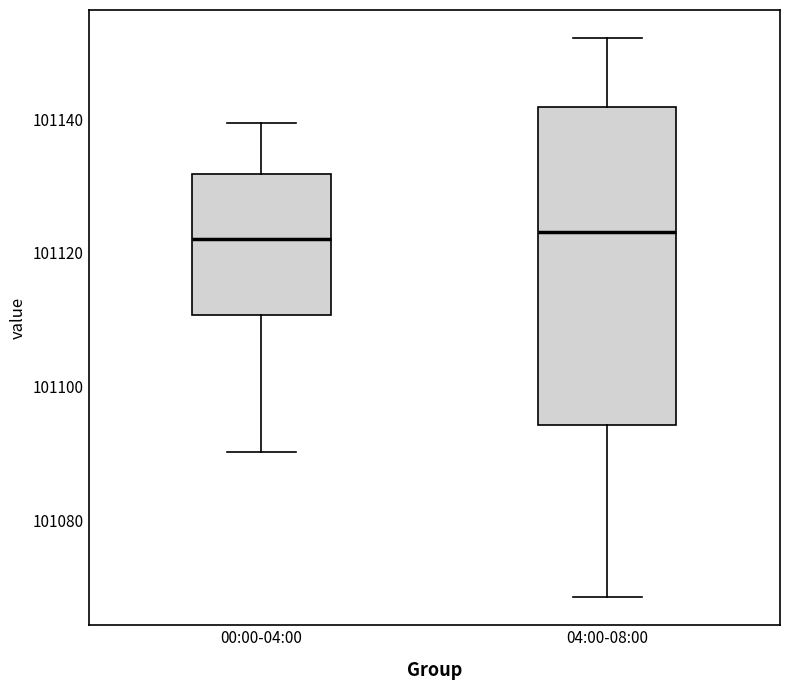

Reading left to right, transcribe this box plot: for each box, give where its median line is, the range the box spans, and where its two whiskers end, as read against the y-axis. The values are not printed on the chart, so give them approximately, as read against the axis.

00:00-04:00: median 101122, box 101110 to 101132, whiskers 101090 to 101140
04:00-08:00: median 101124, box 101094 to 101142, whiskers 101068 to 101152